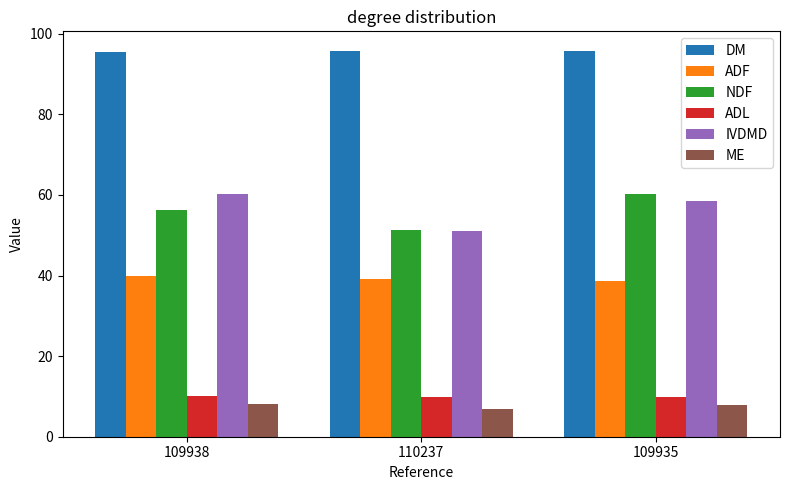

What is the value of the IVDMD bar at the 1st from the left?

60.2